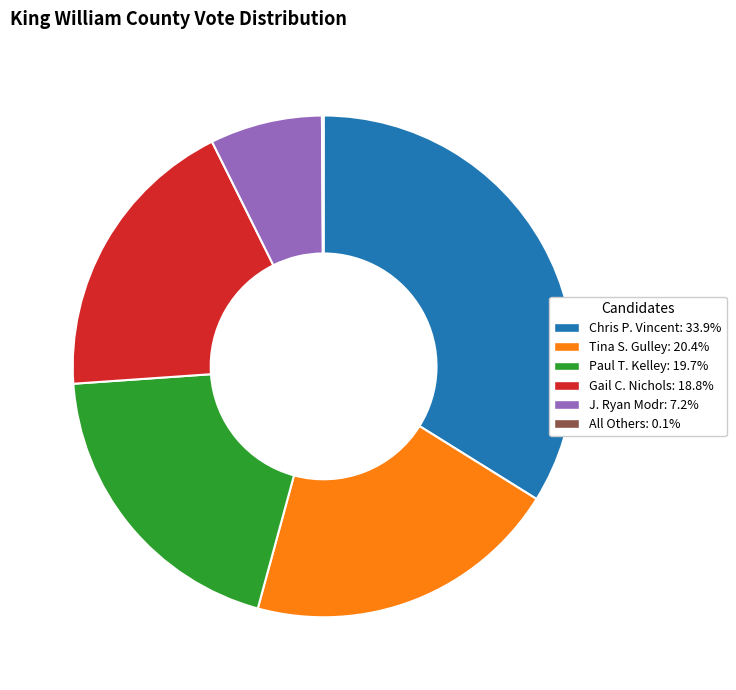

Do Chris P. Vincent and Paul T. Kelley together represent more than half of the pie?

Yes